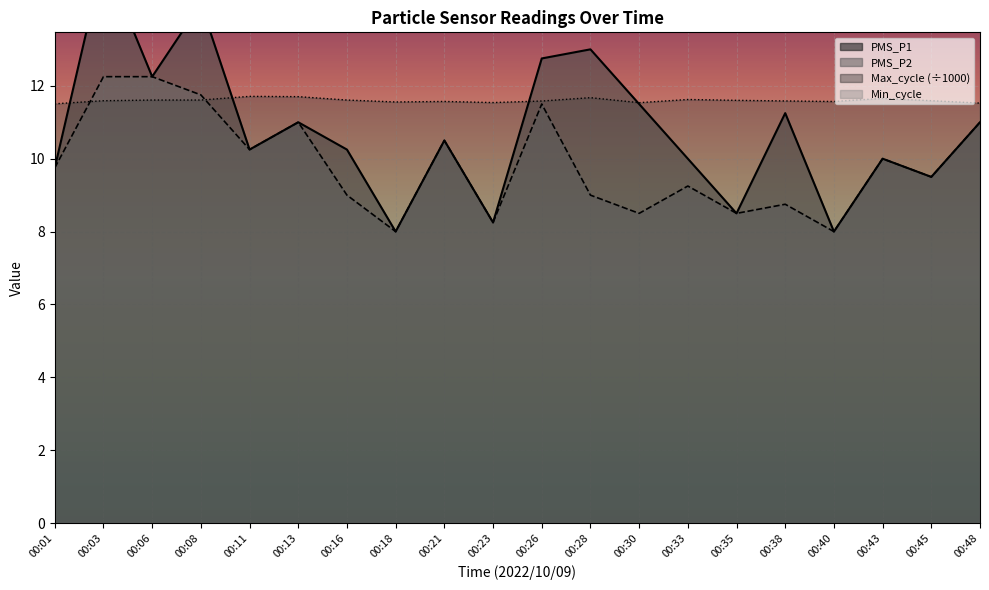

True or false: PMS_P1 and PMS_P2 intersect in this chart.

False